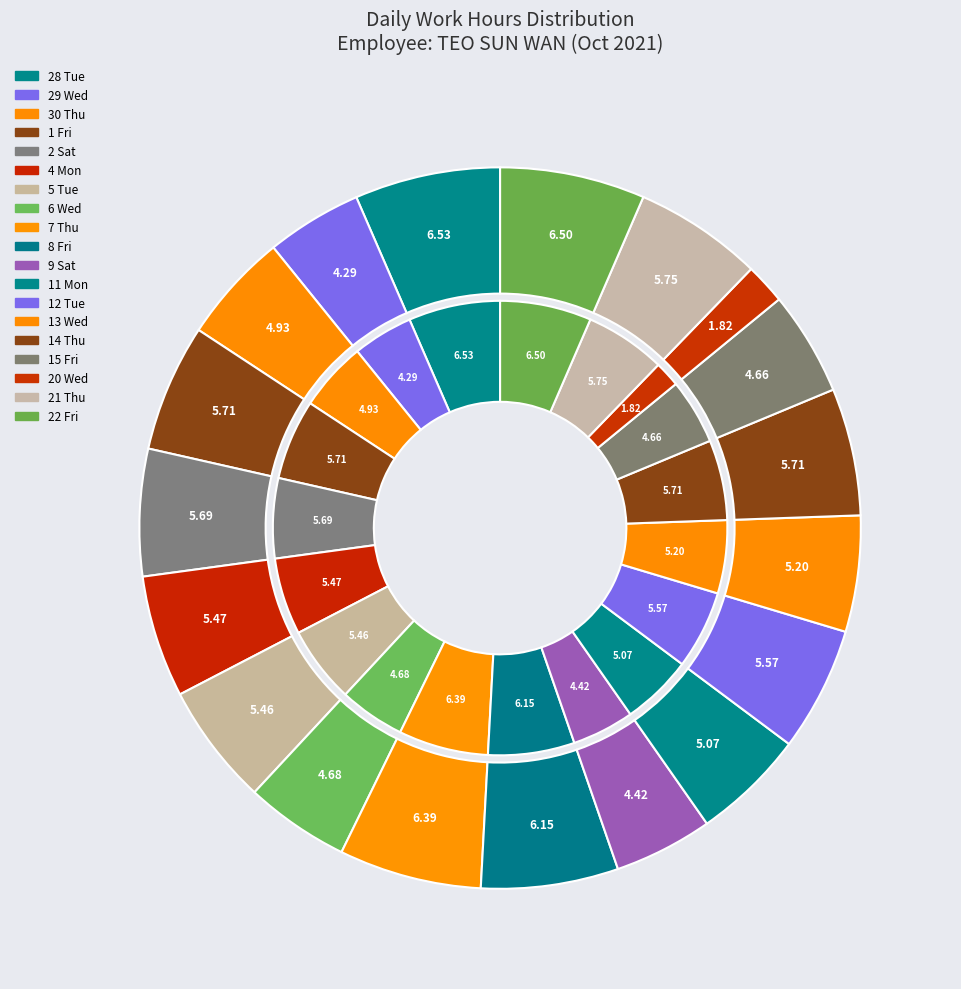

Is there a majority slice in this chart?

No